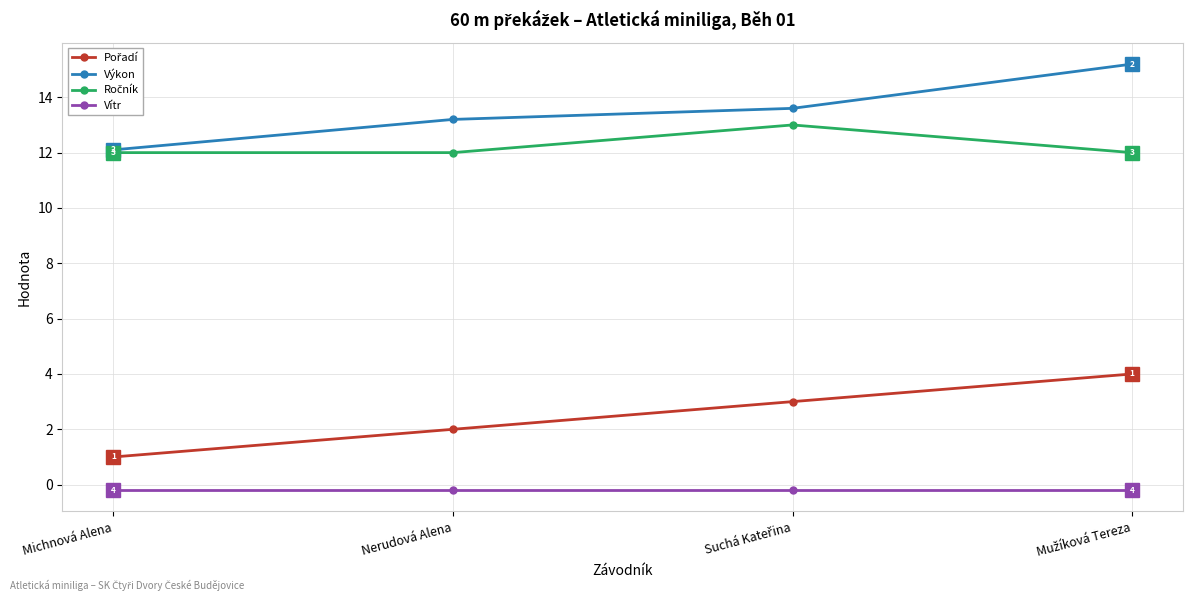

What is the value of the Výkon point at the 3rd from the left?

13.6